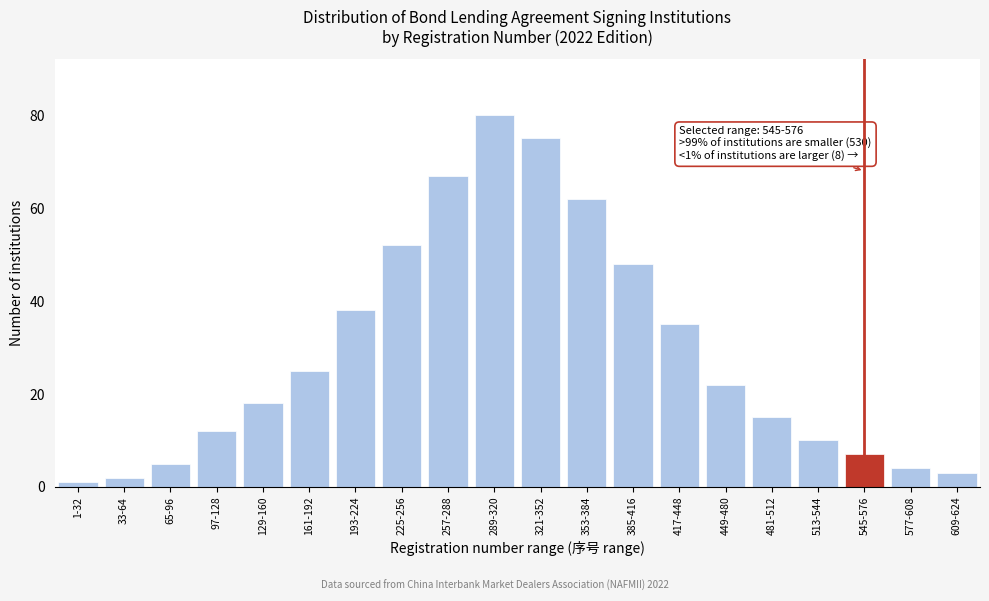

Reading left to right, list all the values displayed in this chart.

1	2	5	12	18	25	38	52	67	80	75	62	48	35	22	15	10	7	4	3